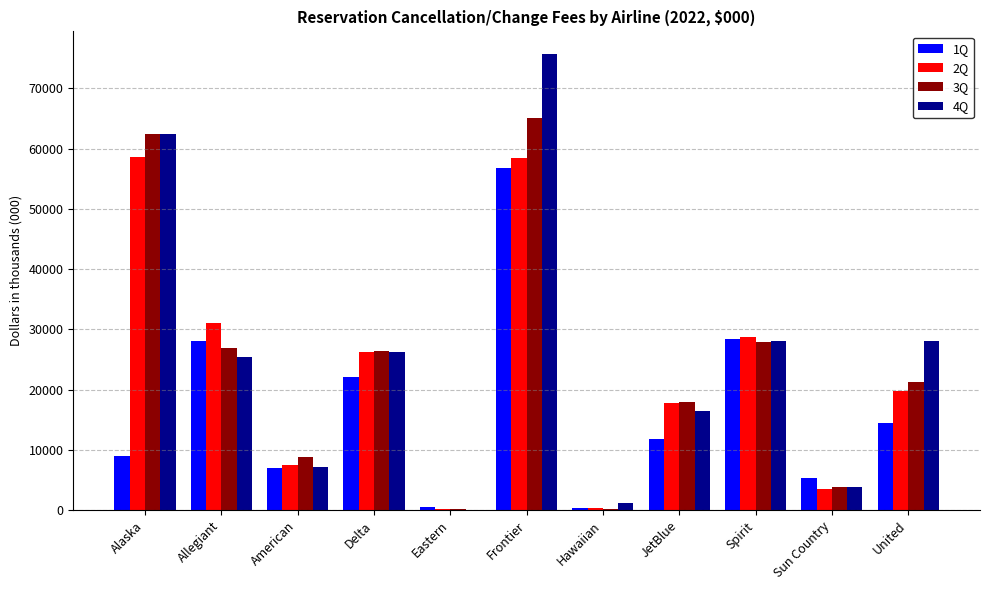

Between Delta and JetBlue, which series saw the biggest shift?

1Q